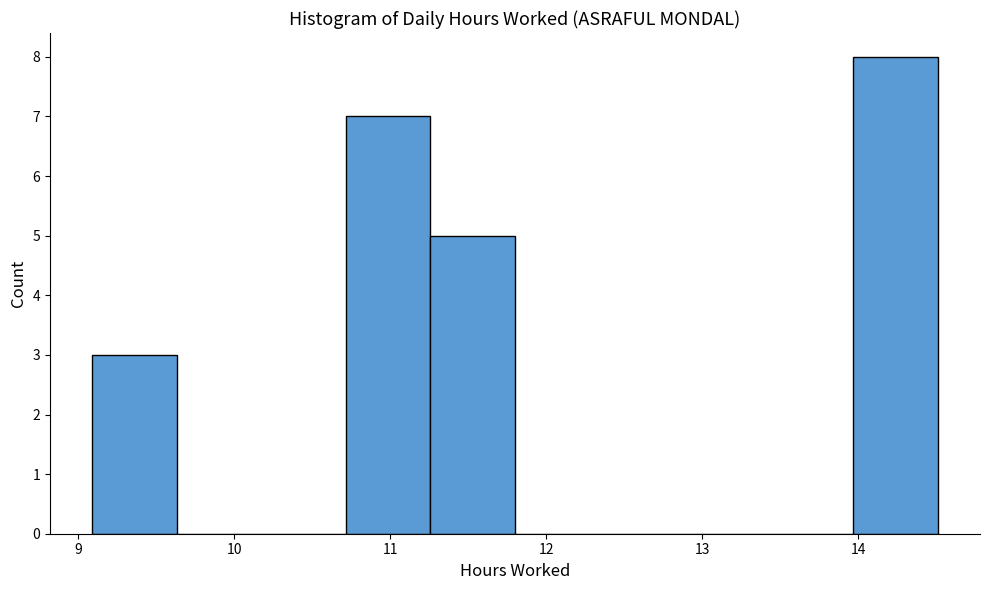

What is the height of the bar covering 10.7 to 11.3 on the x-axis? Neither the bar edges nor the heights are printed on the chart, so give them approximately, as read against the axes.

7